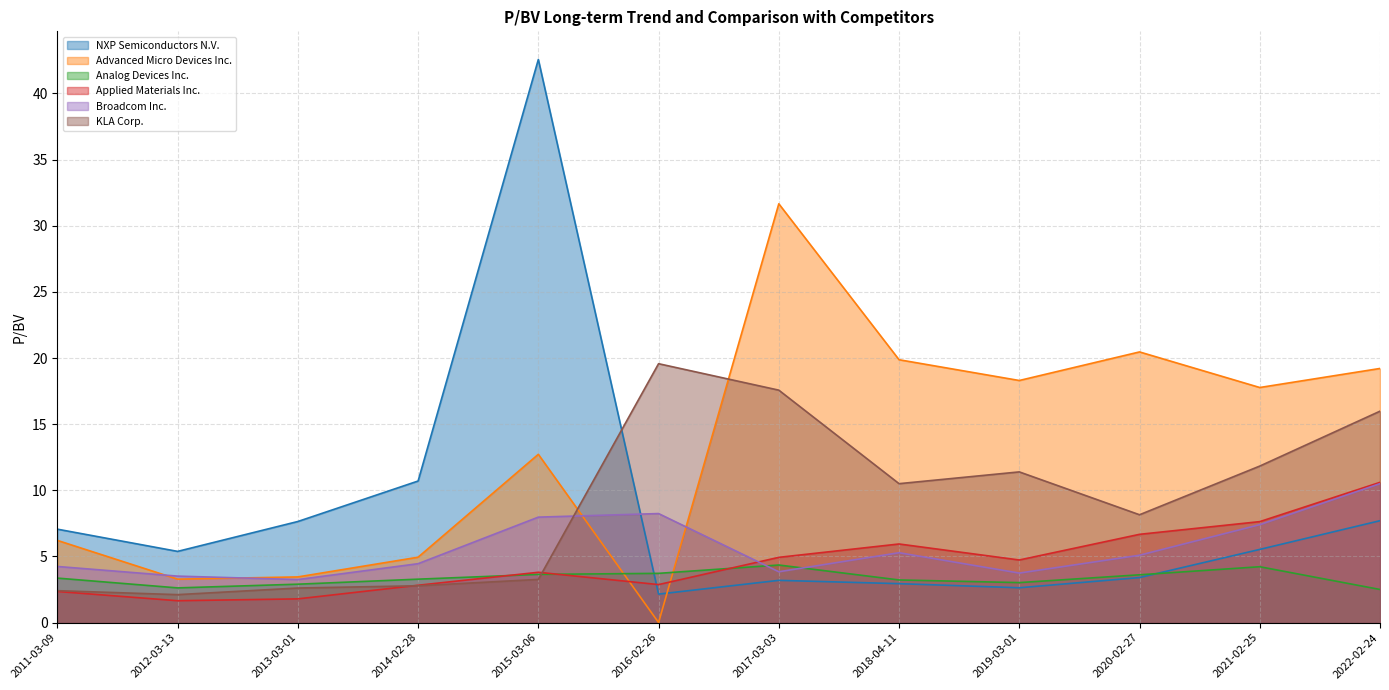

Reading left to right, extract all data points from this chart.

NXP Semiconductors N.V.: 7.1	5.4	7.6	10.7	42.6	2.1	3.2	2.9	2.6	3.4	5.5	7.7
Advanced Micro Devices Inc.: 6.2	3.3	3.5	4.9	12.7	0.0	31.7	19.9	18.3	20.5	17.8	19.2
Analog Devices Inc.: 3.4	2.6	2.9	3.3	3.6	3.7	4.3	3.2	3.0	3.6	4.2	2.5
Applied Materials Inc.: 2.4	1.6	1.8	2.8	3.8	2.9	4.9	5.9	4.7	6.7	7.6	10.6
Broadcom Inc.: 4.2	3.5	3.2	4.5	8.0	8.2	3.8	5.3	3.7	5.1	7.4	10.5
KLA Corp.: 2.4	2.1	2.6	2.8	3.3	19.6	17.6	10.5	11.4	8.2	11.8	16.0